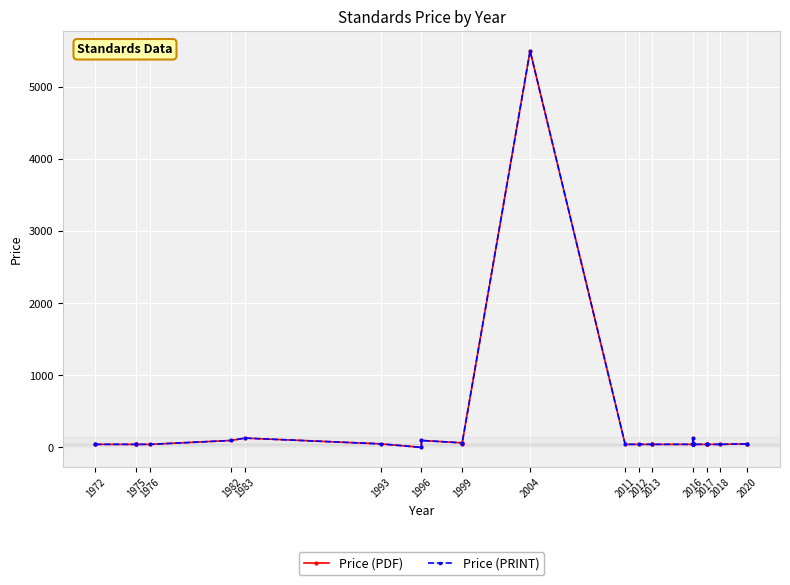

True or false: Price (PRINT) and Price (PDF) cross at least once.

False